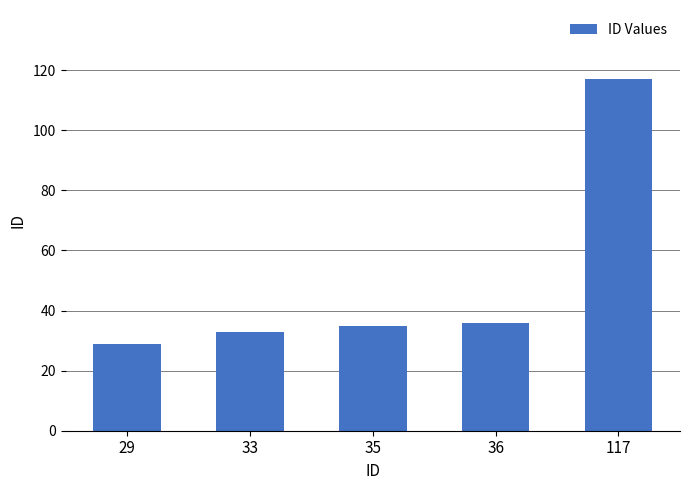

At which category does the chart reach its peak across all series?

117